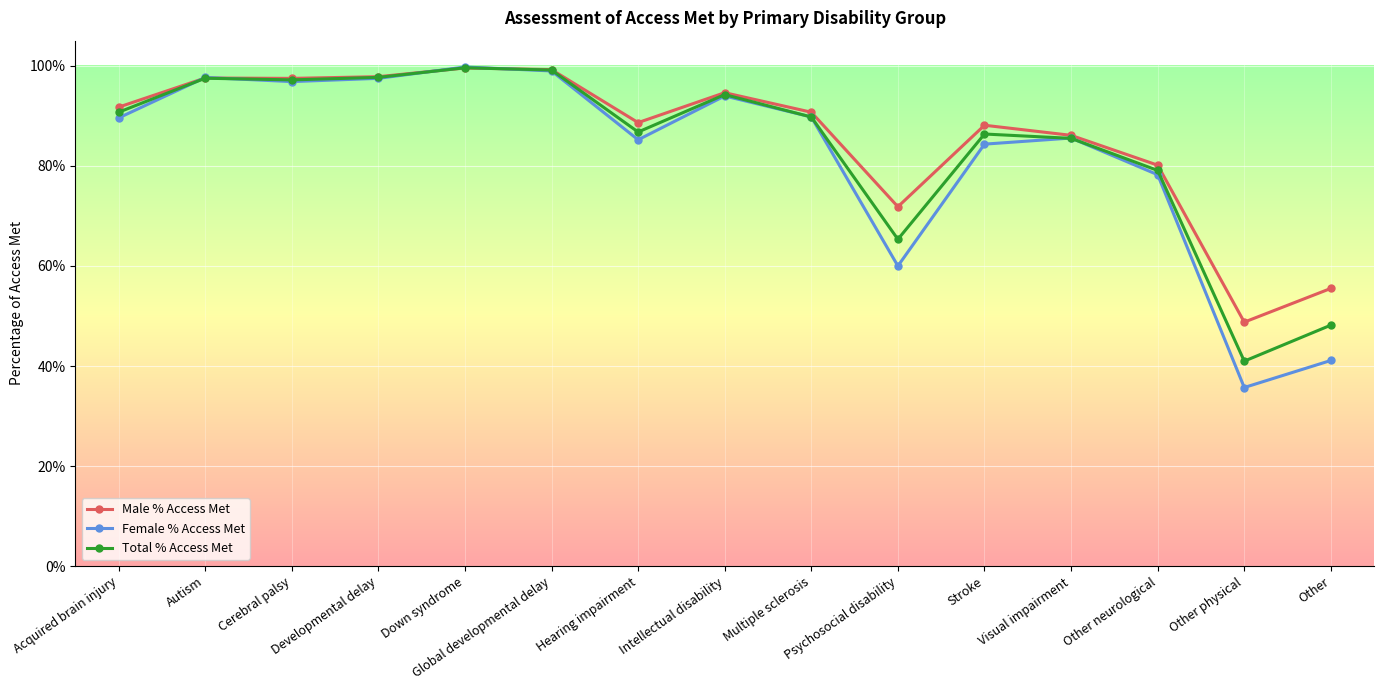

Which series has the largest range (max minus min)?

Female % Access Met